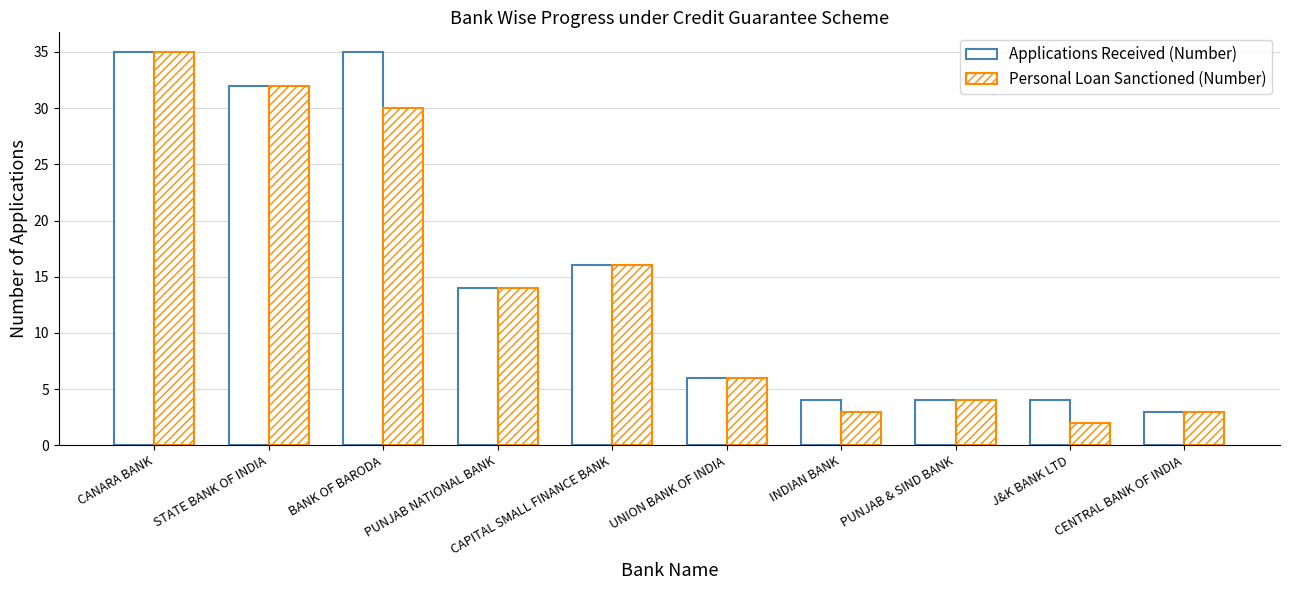

How many data points in Personal Loan Sanctioned (Number) are less than 14?

5